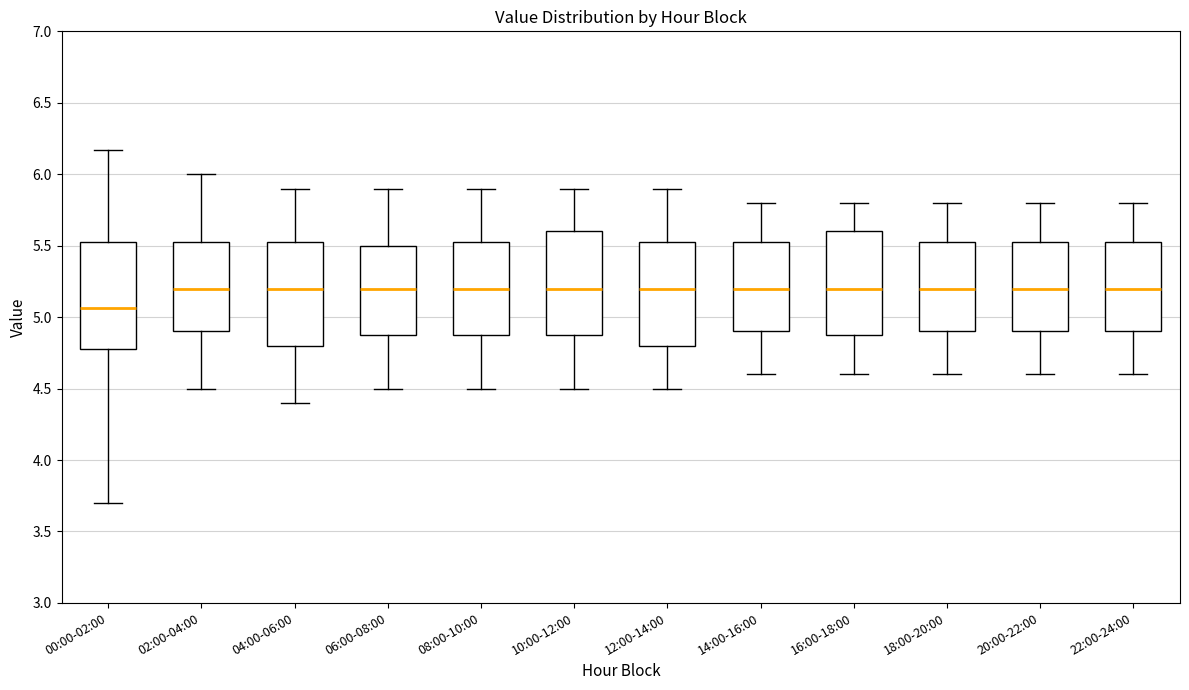

Reading left to right, transcribe this box plot: for each box, give where its median line is, the range the box spans, and where its two whiskers end, as read against the y-axis. The values are not printed on the chart, so give them approximately, as read against the axis.

00:00-02:00: median 5.05, box 4.80 to 5.55, whiskers 3.70 to 6.15
02:00-04:00: median 5.20, box 4.90 to 5.55, whiskers 4.50 to 6.00
04:00-06:00: median 5.20, box 4.80 to 5.55, whiskers 4.40 to 5.90
06:00-08:00: median 5.20, box 4.90 to 5.50, whiskers 4.50 to 5.90
08:00-10:00: median 5.20, box 4.90 to 5.55, whiskers 4.50 to 5.90
10:00-12:00: median 5.20, box 4.90 to 5.60, whiskers 4.50 to 5.90
12:00-14:00: median 5.20, box 4.80 to 5.55, whiskers 4.50 to 5.90
14:00-16:00: median 5.20, box 4.90 to 5.55, whiskers 4.60 to 5.80
16:00-18:00: median 5.20, box 4.90 to 5.60, whiskers 4.60 to 5.80
18:00-20:00: median 5.20, box 4.90 to 5.55, whiskers 4.60 to 5.80
20:00-22:00: median 5.20, box 4.90 to 5.55, whiskers 4.60 to 5.80
22:00-24:00: median 5.20, box 4.90 to 5.55, whiskers 4.60 to 5.80